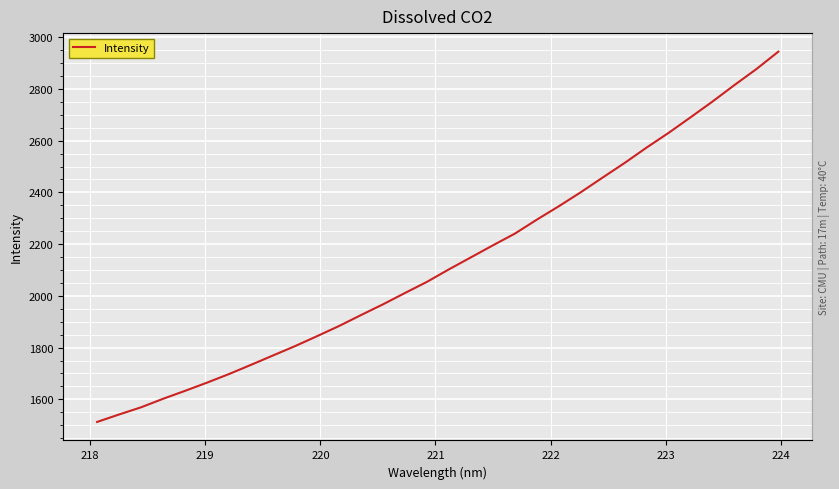

What is the greatest value displayed?

2944.2